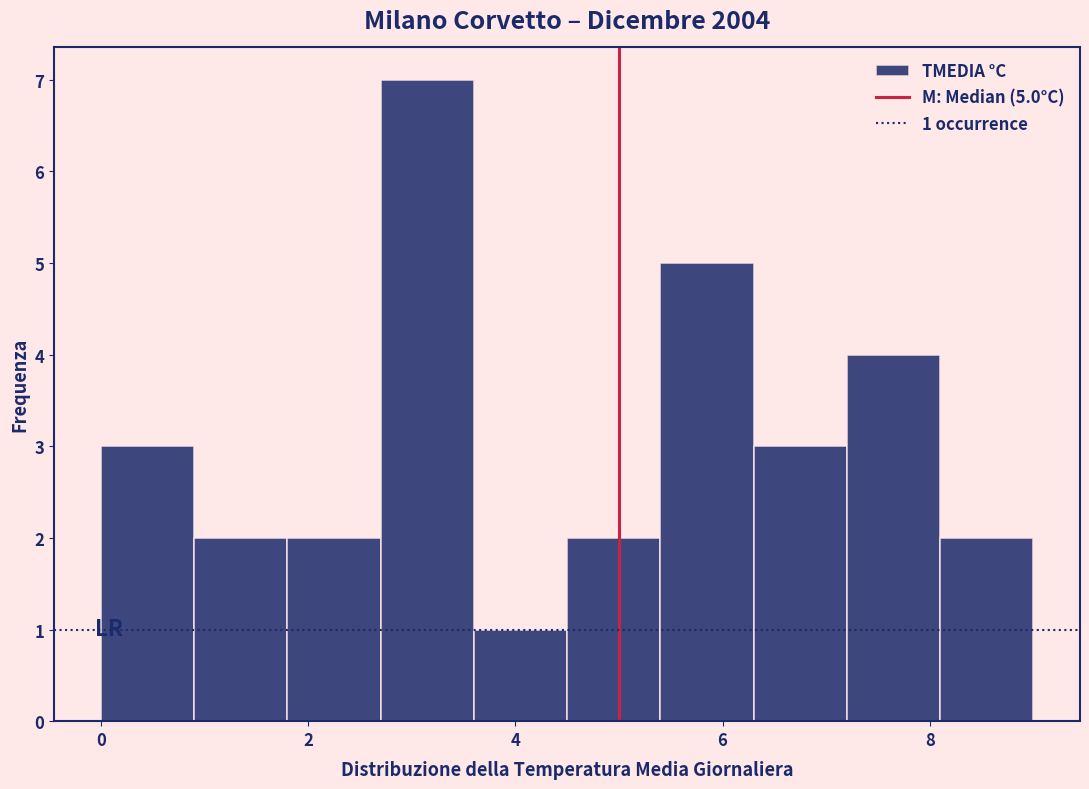

Over which range of the x-axis is the bar tallest?

2.7 to 3.6